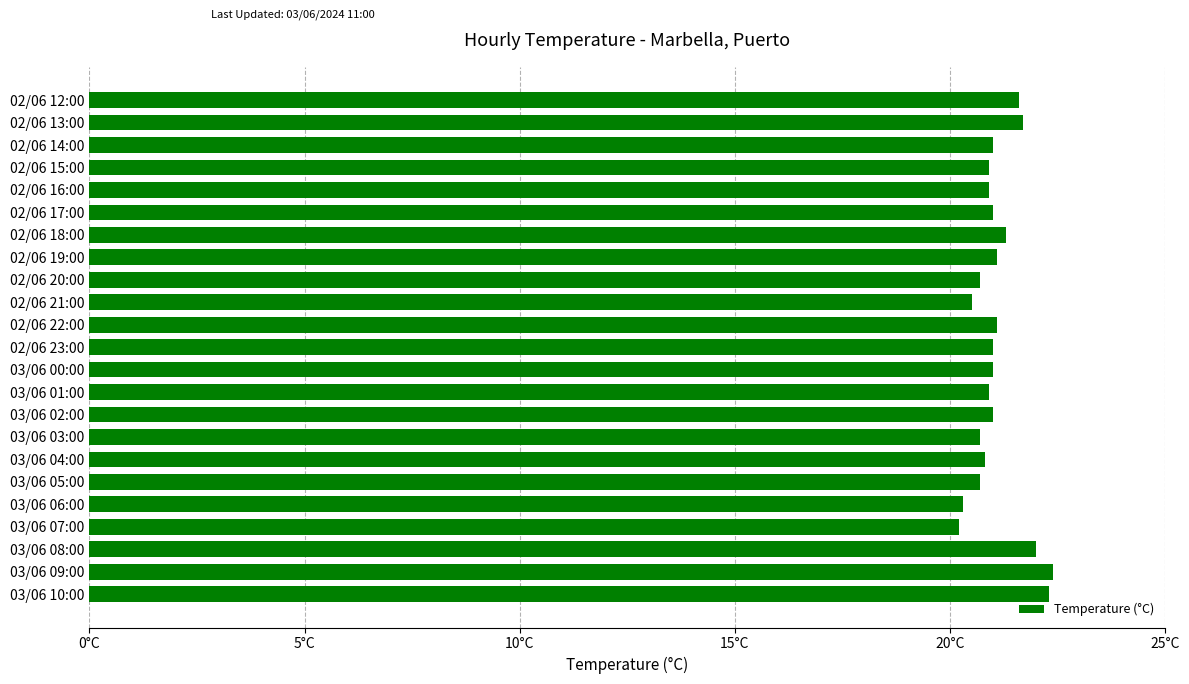

Are the bars horizontal?

Yes